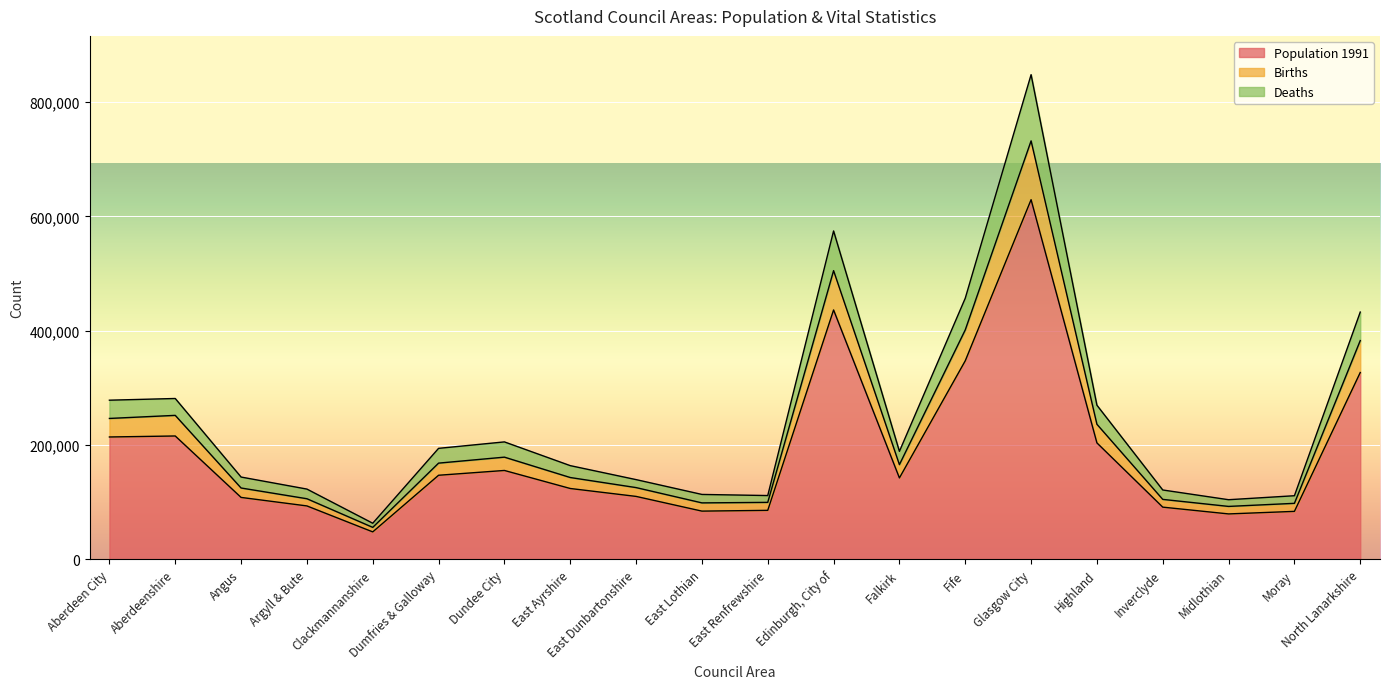

What position from the left is Moray?

19